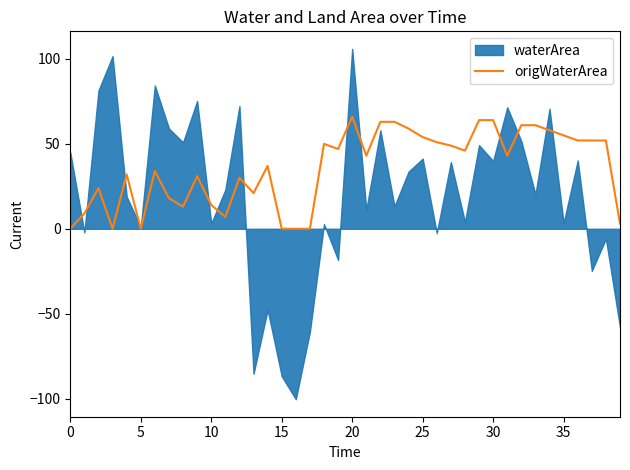

The origWaterArea series shows 42.6 at 20. True or false?

False